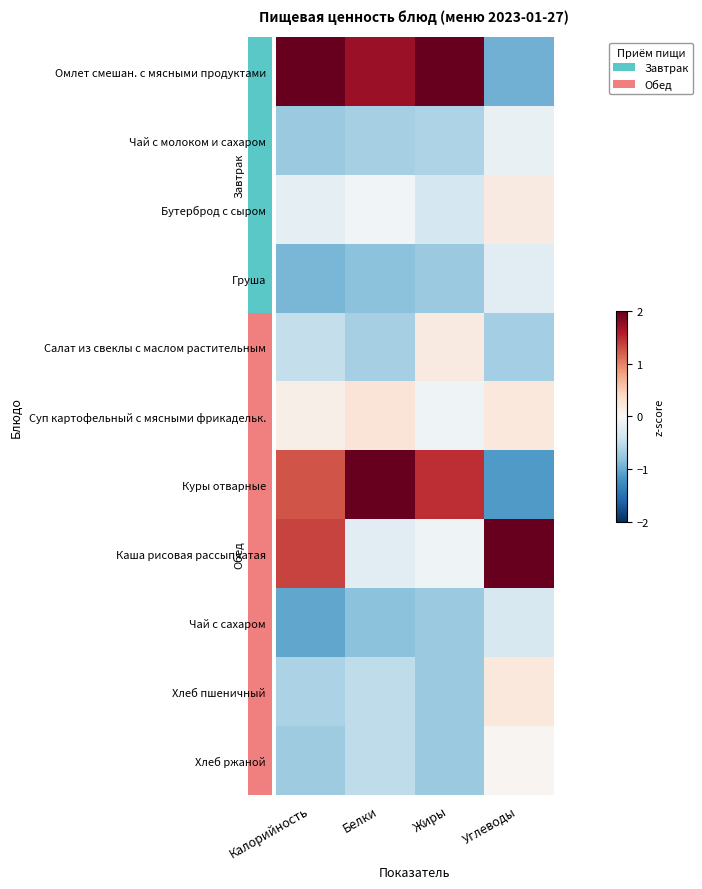

Rank the series at Белки from highest to lowest value.

Куры отварные, Омлет смешан. с мясными продуктами, Суп картофельный с мясными фрикадельк., Бутерброд с сыром, Каша рисовая рассыпчатая, Хлеб пшеничный, Хлеб ржаной, Чай с молоком и сахаром, Салат из свеклы с маслом растительным, Груша, Чай с сахаром